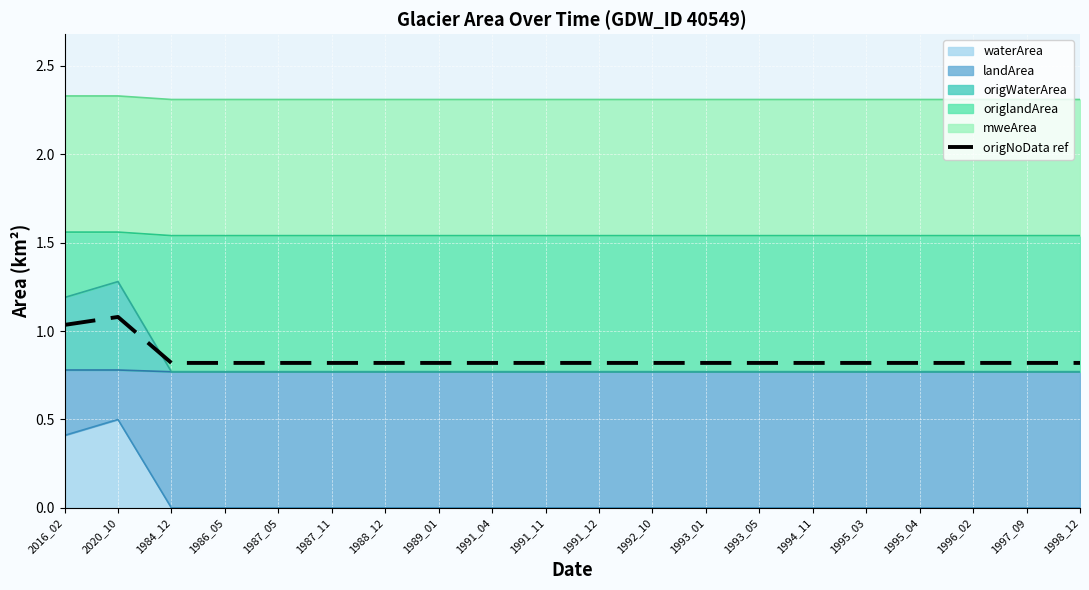

Does the chart display data point markers on the line(s)?

No